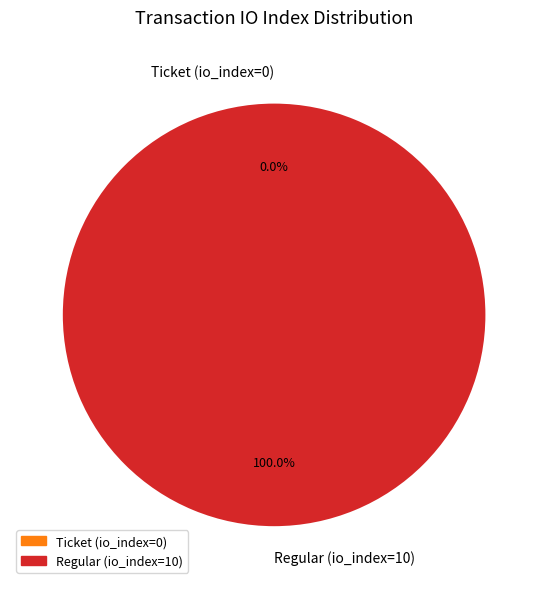

Rank the categories by value from lowest to highest.

Ticket (io_index=0), Regular (io_index=10)